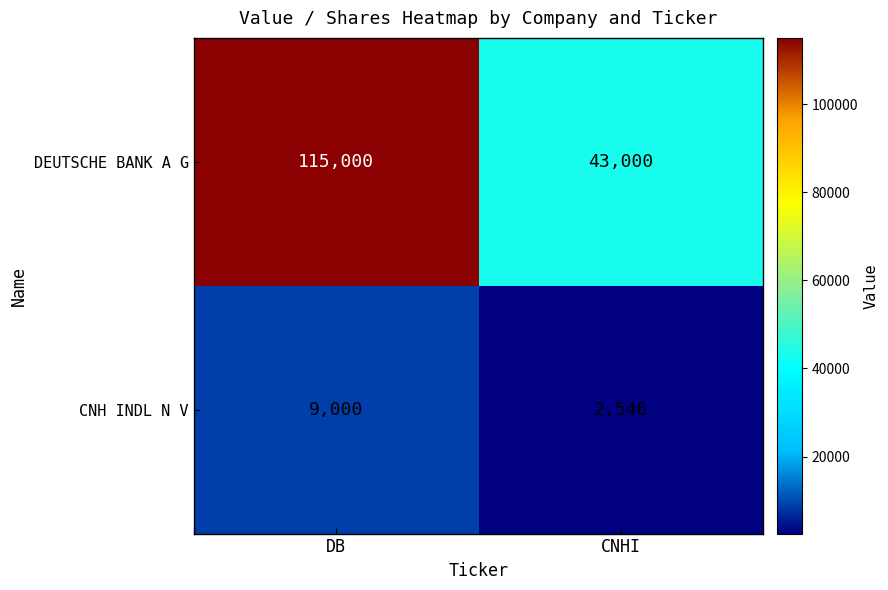

The value of CNH INDL N V at DB is 9000. True or false?

True